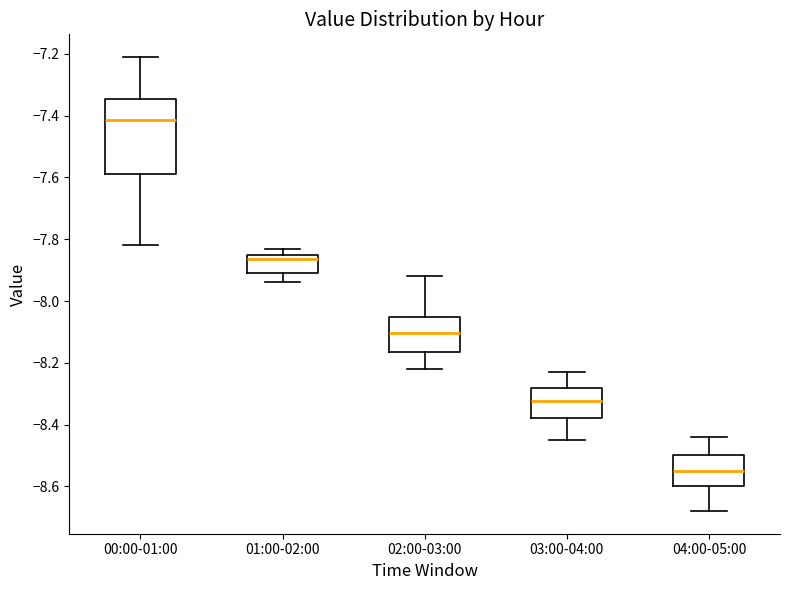

Where does the median line of the box for 02:00-03:00 sit on the y-axis? The values are not printed on the chart, so give them approximately, as read against the axis.

-8.10